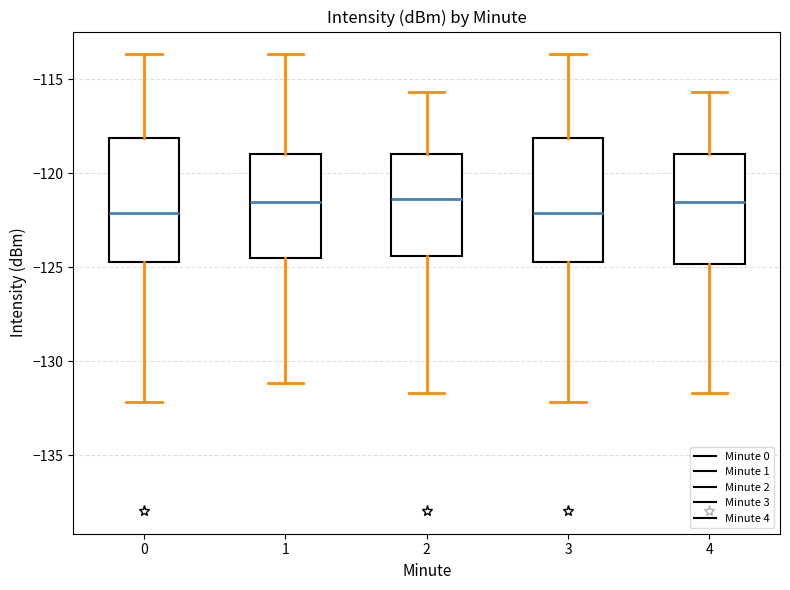

Where does the median line of the box at x = 3 sit on the y-axis? The values are not printed on the chart, so give them approximately, as read against the axis.

-122.0